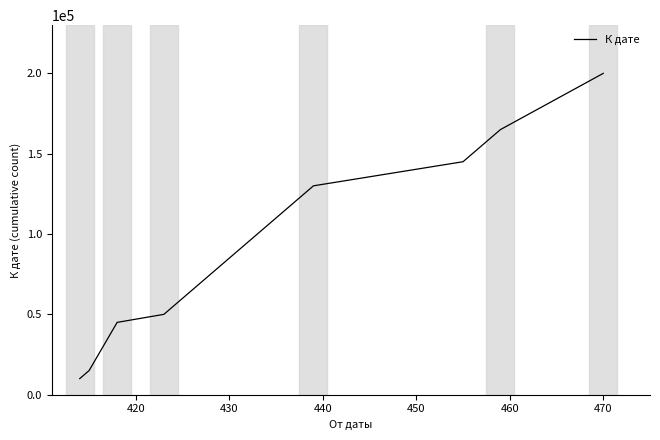

What is the minimum value shown in the chart?

10000